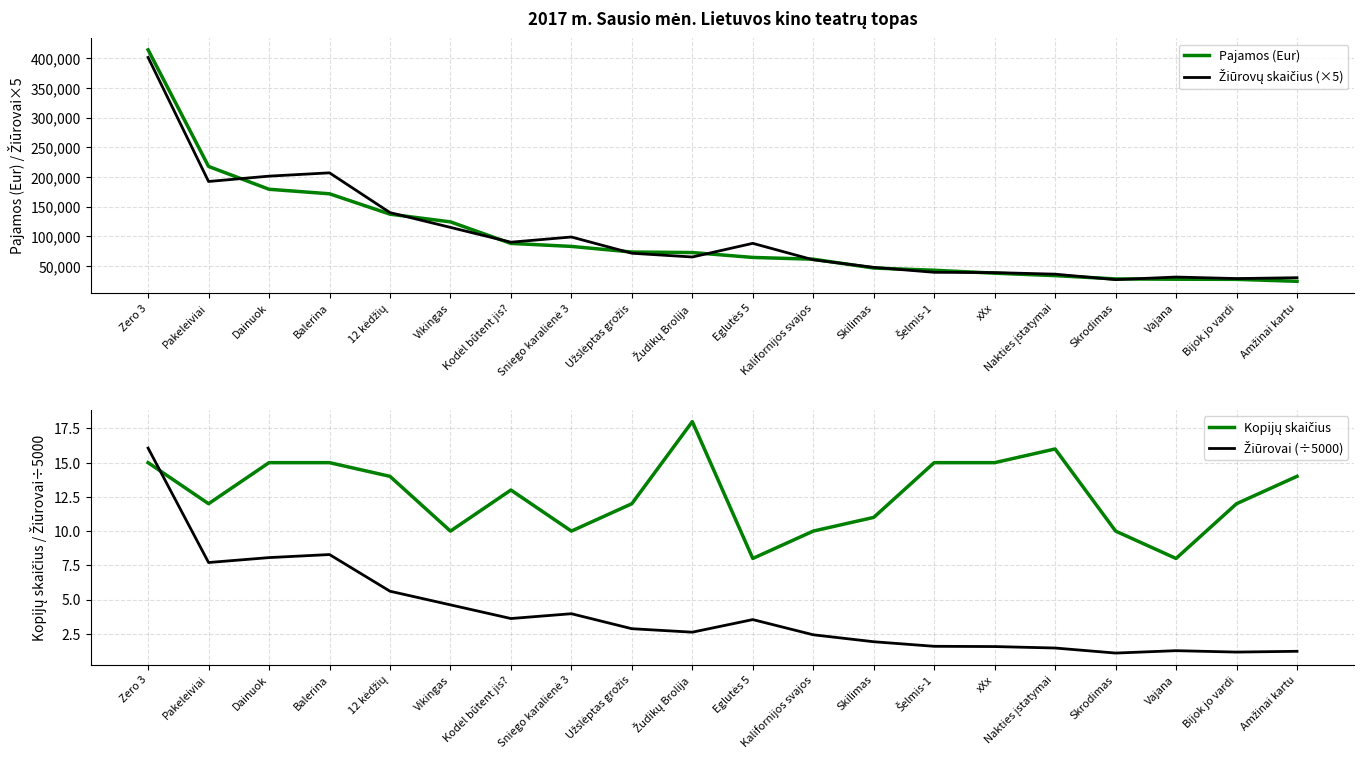

Rank the series at Vikingas from lowest to highest value.

Žiūrovai (÷5000), Kopijų skaičius, Žiūrovų skaičius (×5), Pajamos (Eur)